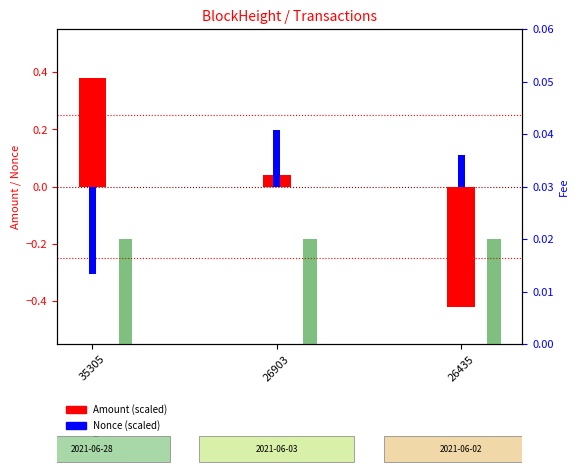

At which category is the sum across all series the highest?

26903